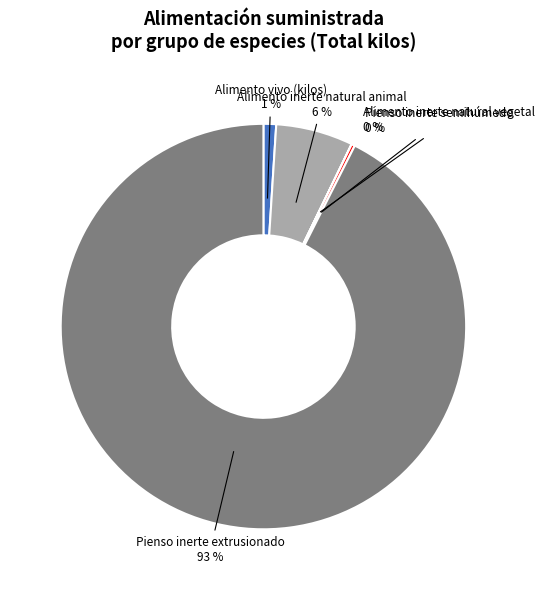

Which slice represents more than half of the pie?

Pienso inerte extrusionado